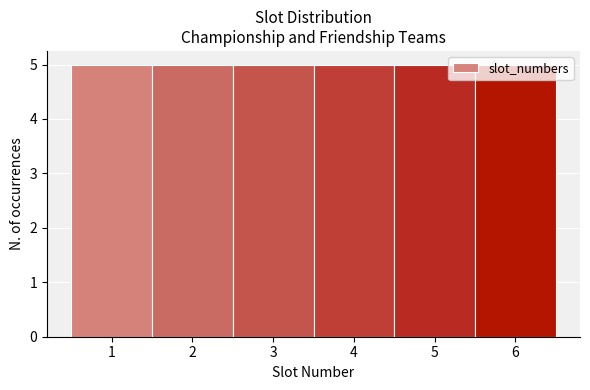

Reading left to right, list every bar in this chart as the range it spans on the x-axis followed by its height. The values are not printed on the chart, so give them approximately, as read against the axis.

0.5 to 1.5: 5
1.5 to 2.5: 5
2.5 to 3.5: 5
3.5 to 4.5: 5
4.5 to 5.5: 5
5.5 to 6.5: 5